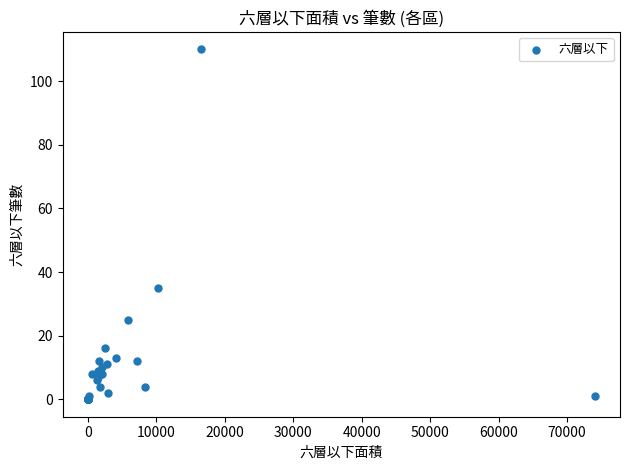

What Y value in the scatter plot is closest to 55?

35